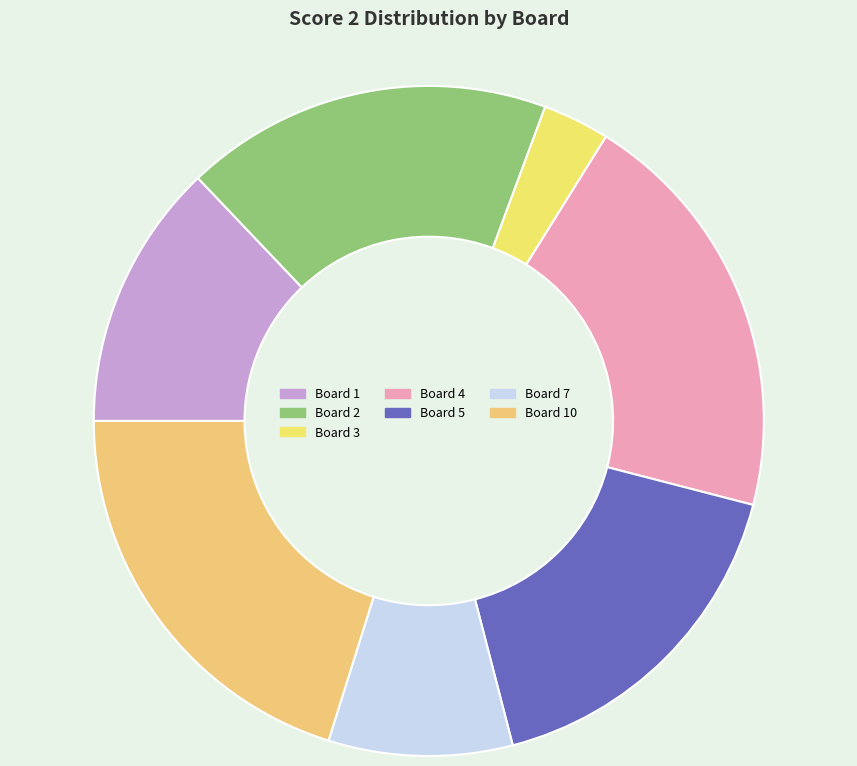

How many slices are in this pie chart?

7